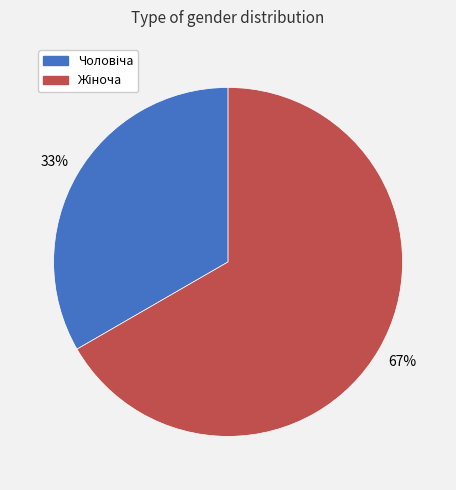

To the nearest percent, what is the average slice percentage?

50%